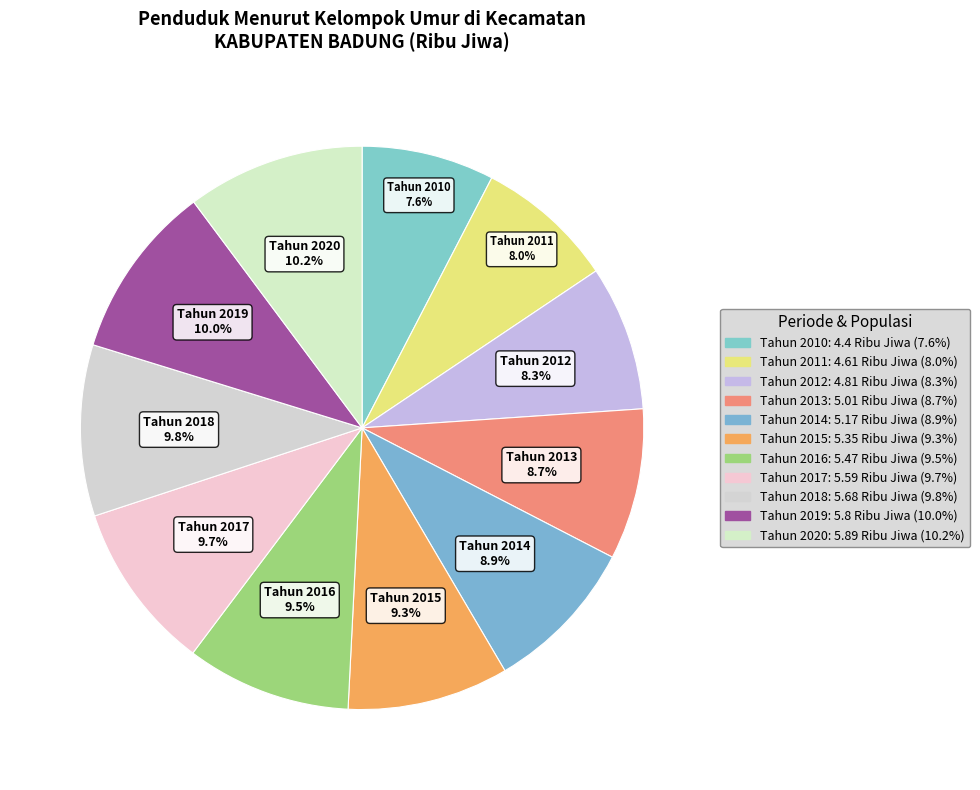

To the nearest percent, what is the combined percentage of Tahun 2017 and Tahun 2012?

18%